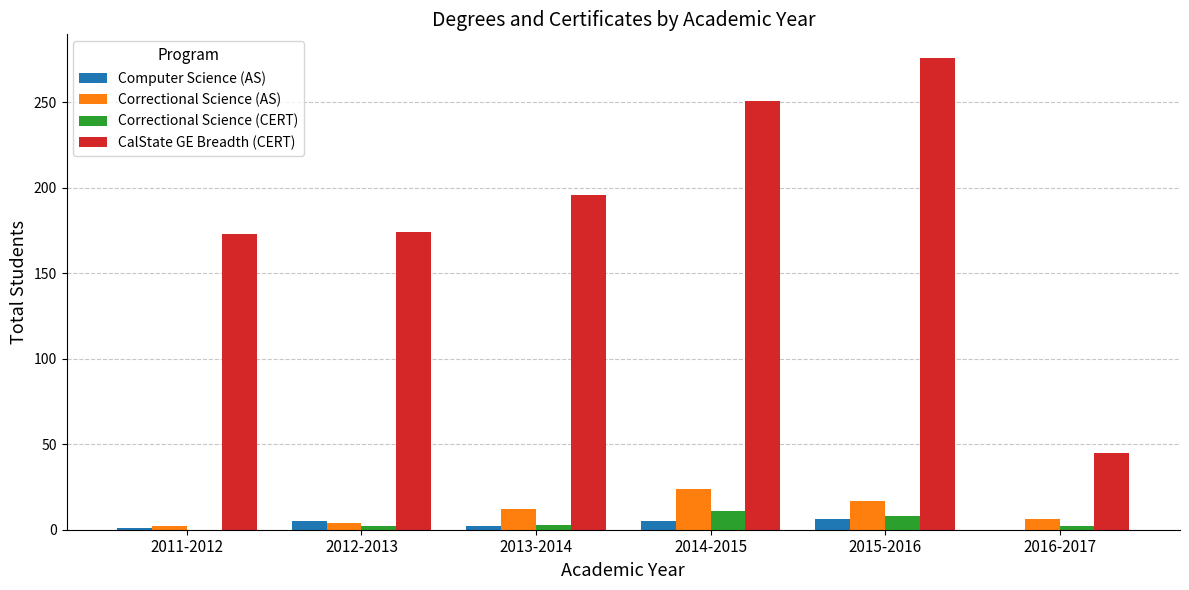

What is the sum of all CalState GE Breadth (CERT) values?

1115